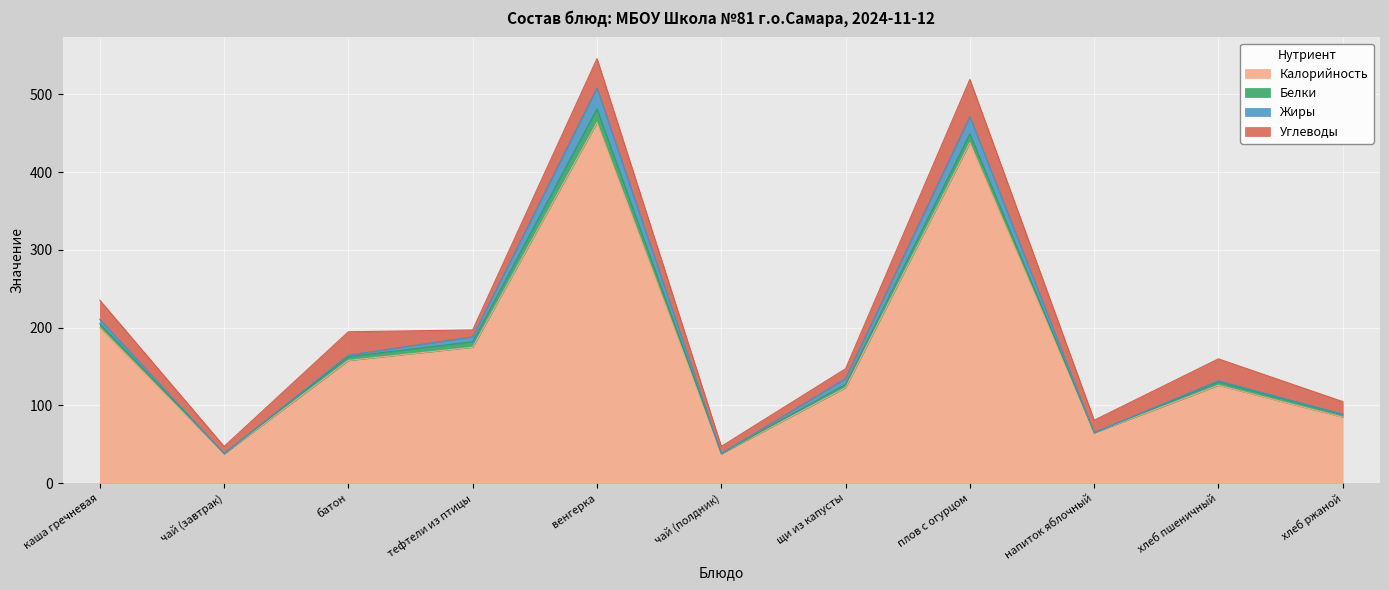

Which category has the lowest value across all series?

хлеб ржаной